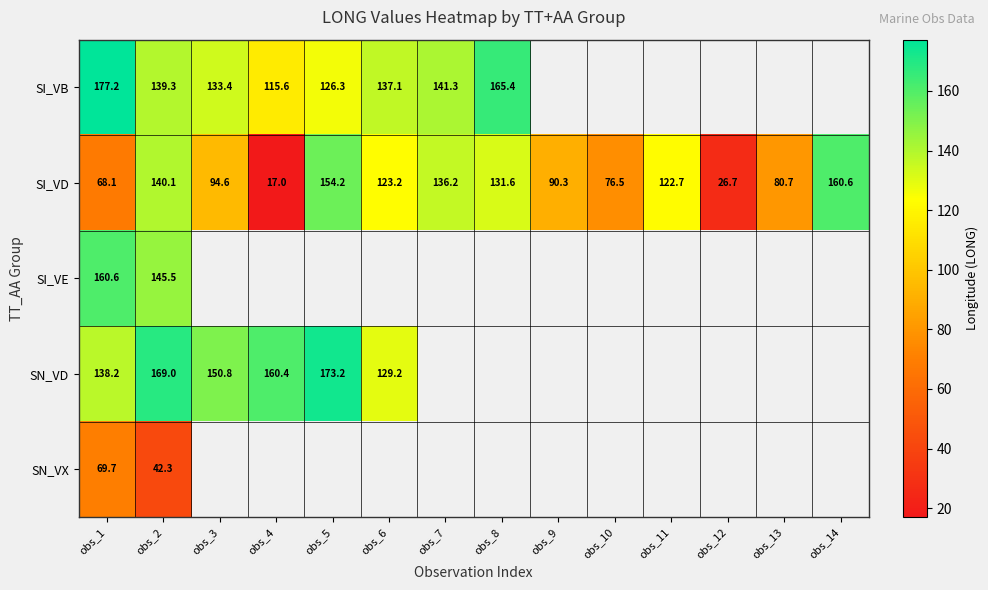

The value of SI_VD at obs_13 is 80.7. True or false?

True